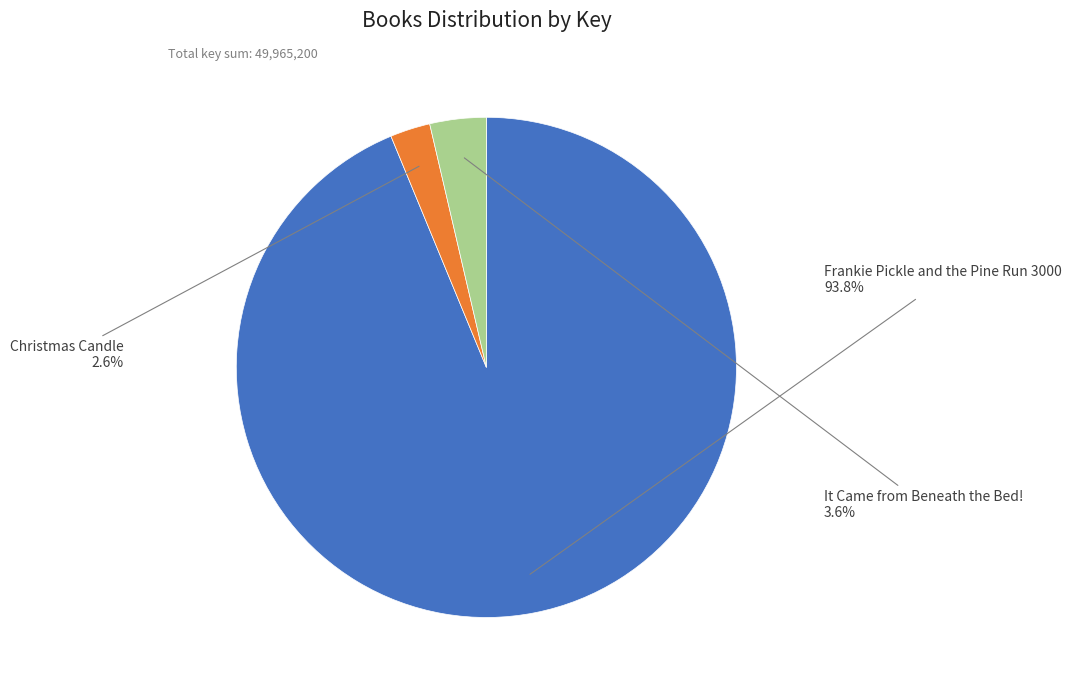

Is there any slice that represents more than half of the pie?

Yes